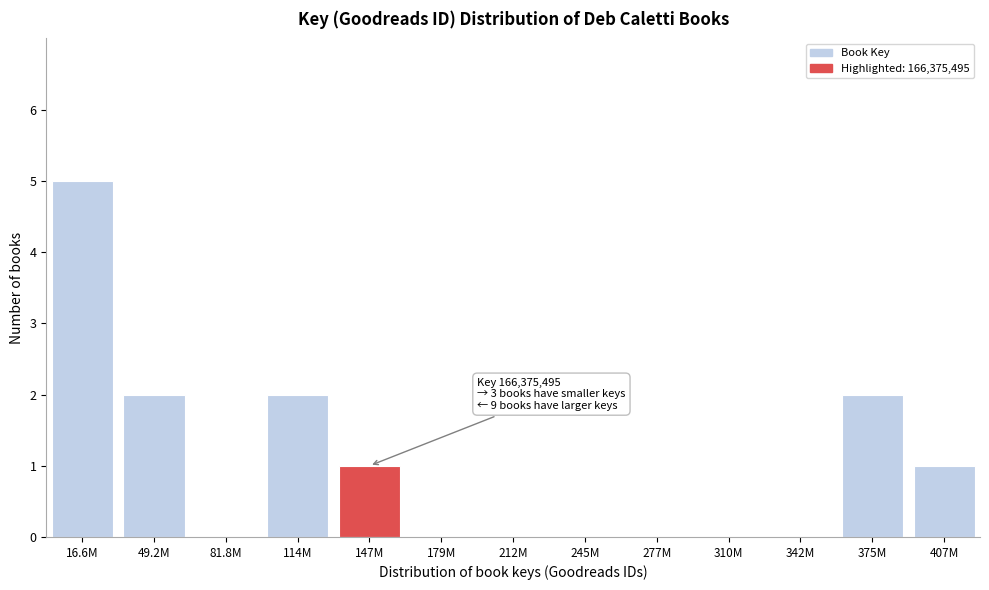

Reading right to left, what are all the values shown in this chart?

407M=1	375M=2	342M=0	310M=0	277M=0	245M=0	212M=0	179M=0	147M=1	114M=2	81.8M=0	49.2M=2	16.6M=5